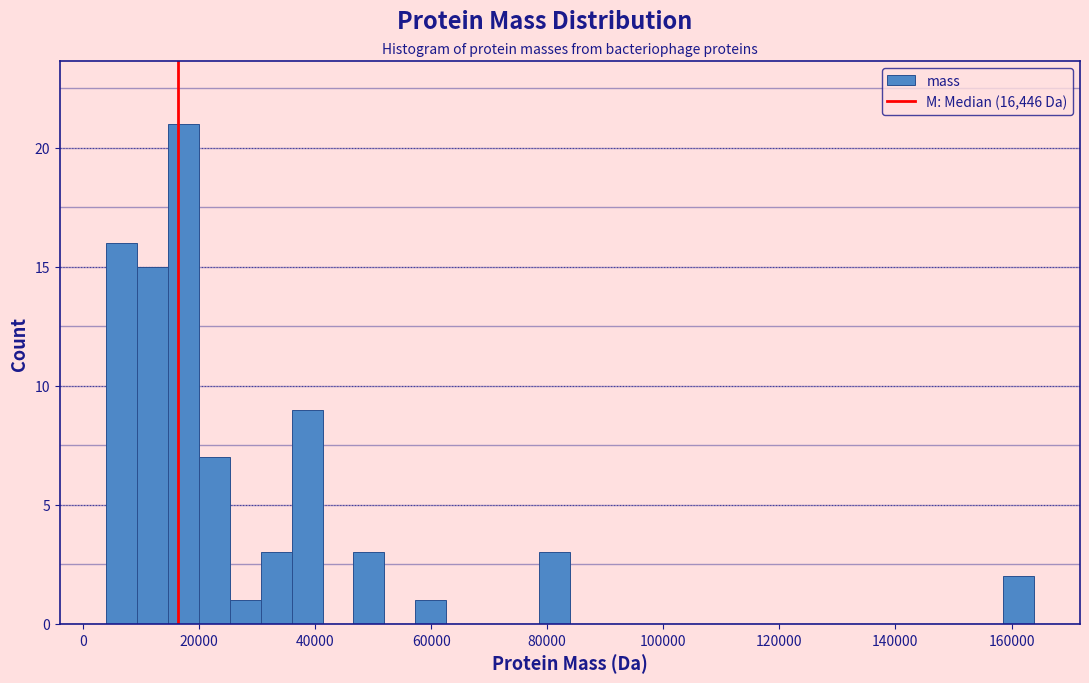

Around what value on the x-axis is the tallest bar? Give the approximate position of its centre, as read against the axis.

18000